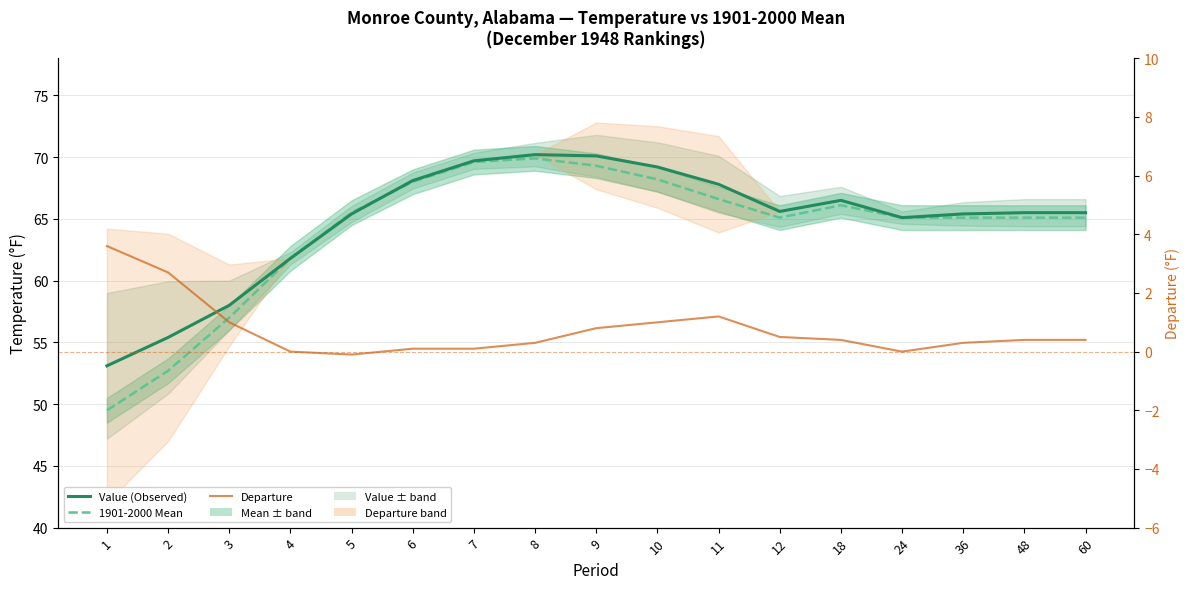

True or false: 1901-2000 Mean has more than 2 points higher than both neighbors.

False